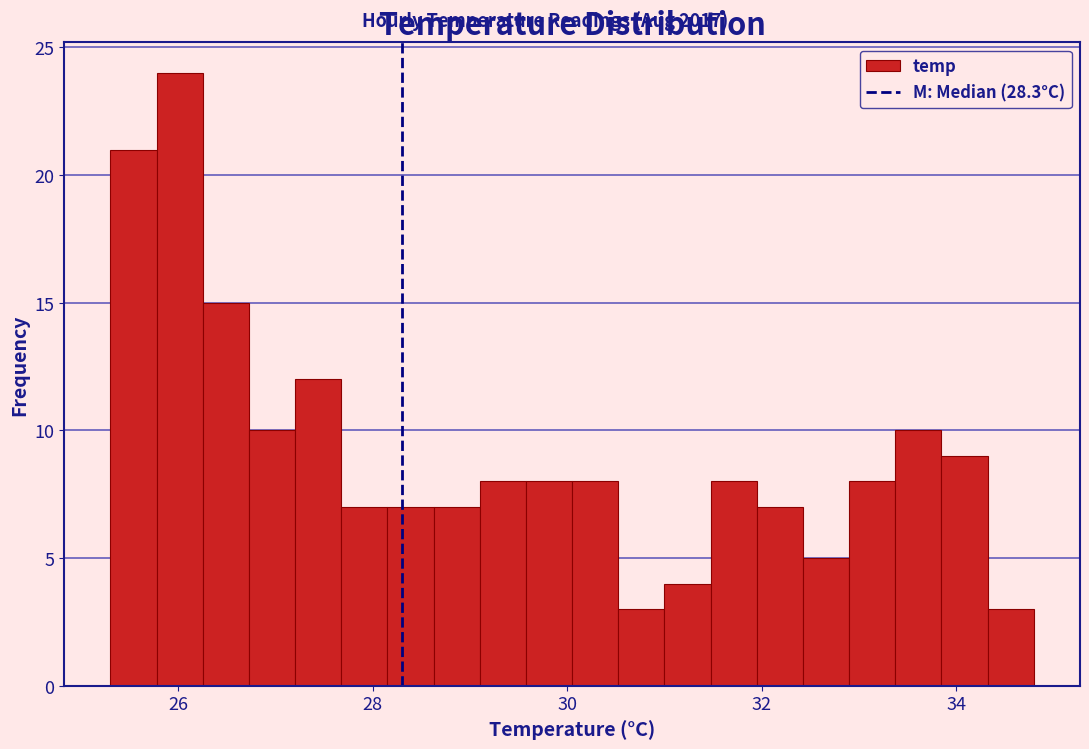

Read against the x-axis, roughly where is the centre of the tallest bar?

26.0